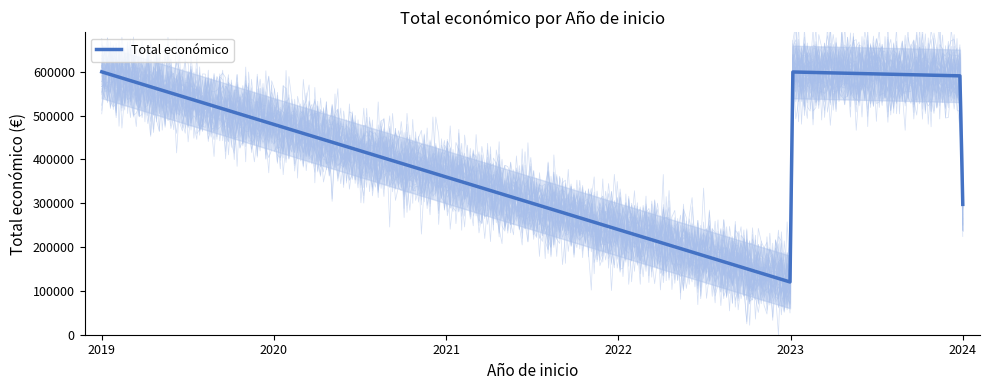

What is the lowest value of the Total económico series?

120401.3